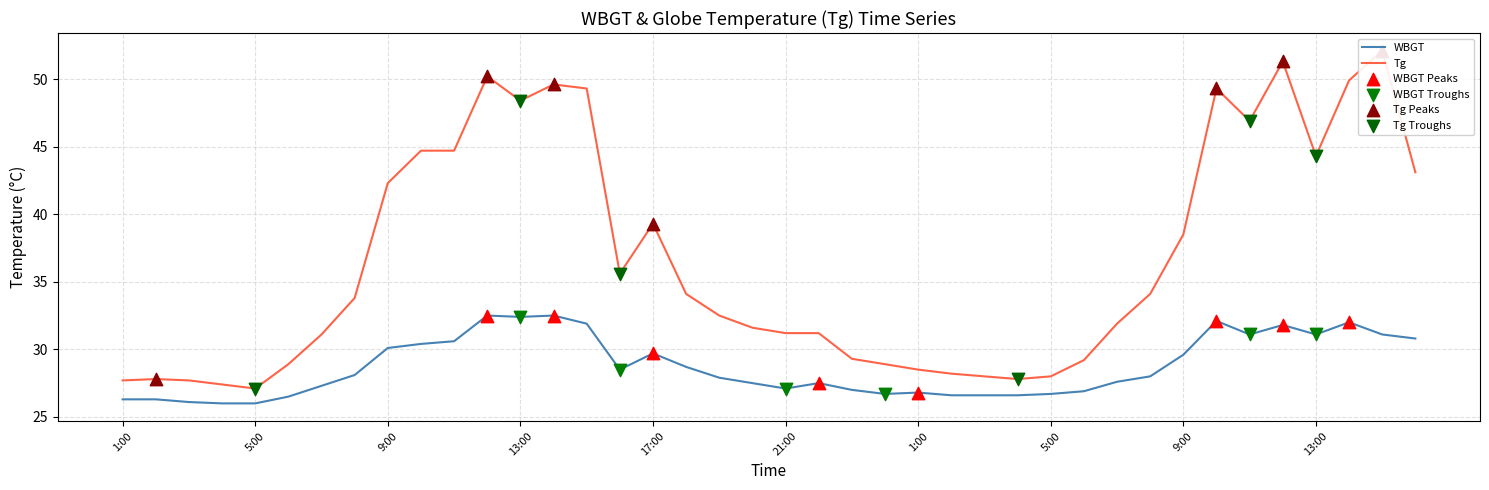

Is the value of WBGT at 9:00 greater than the value of Tg at 15:00?

No